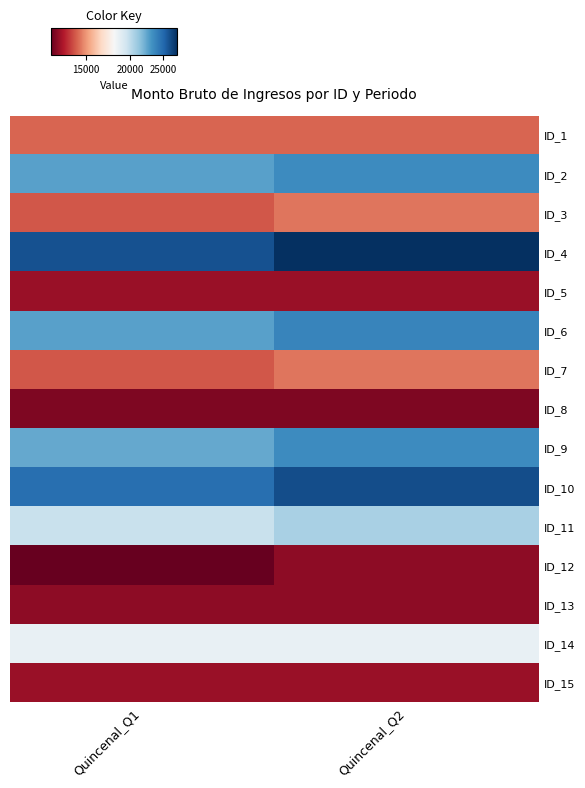

Rank the series at Quincenal_Q1 from lowest to highest value.

ID_12, ID_8, ID_13, ID_5, ID_15, ID_3, ID_7, ID_1, ID_14, ID_11, ID_9, ID_2, ID_6, ID_10, ID_4